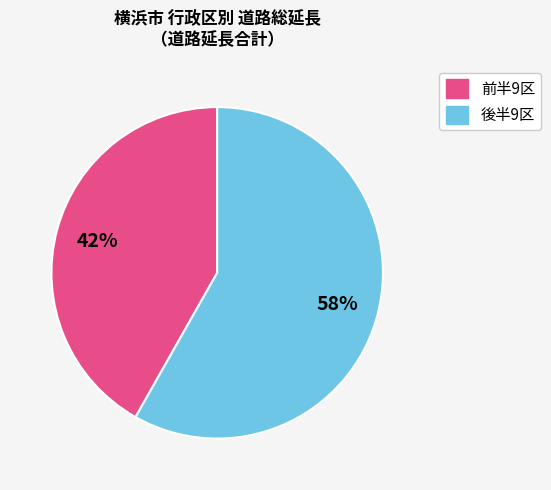

Is there a majority slice in this chart?

Yes